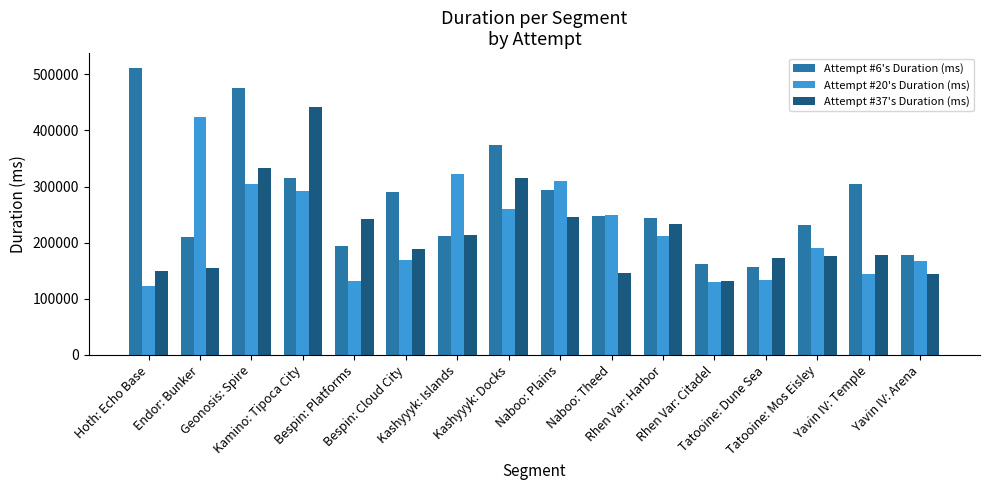

Where does the Attempt #37's Duration (ms) series first go above 188650?

Geonosis: Spire